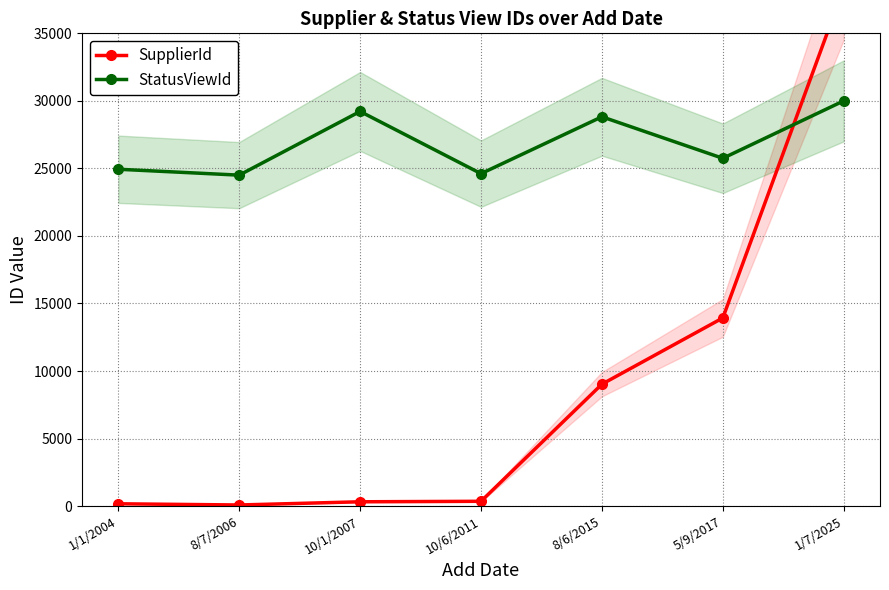

True or false: SupplierId and StatusViewId cross at least once.

True